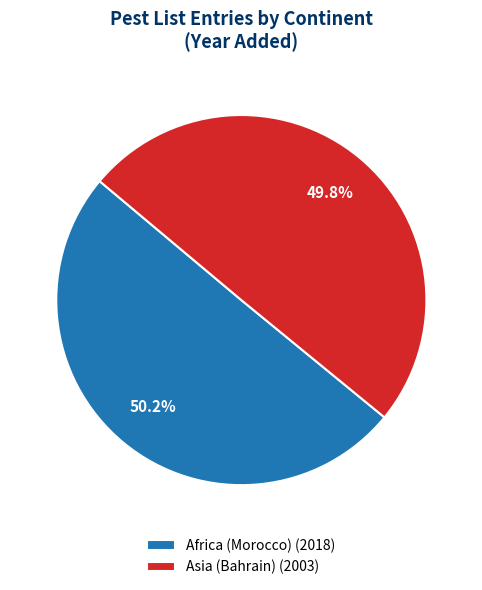

To the nearest percent, what is the average slice percentage?

50%